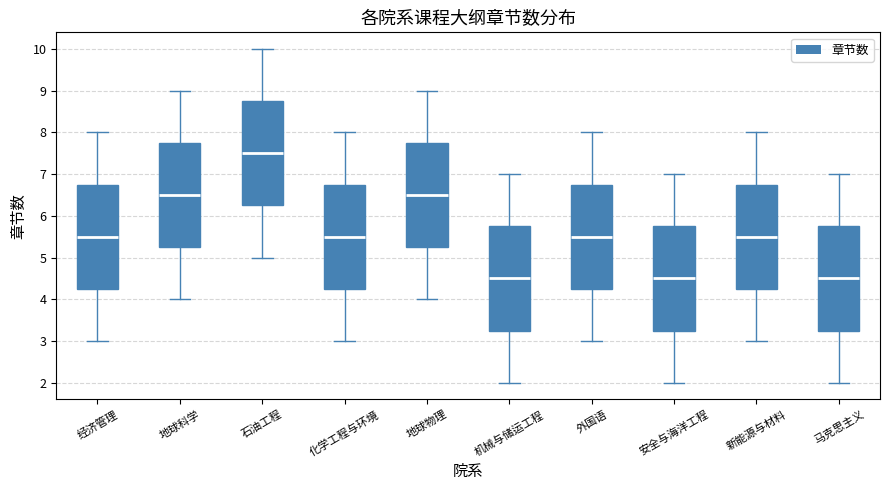

Reading left to right, read every box against the y-axis: the position of its median line, the range the box covers, and the ends of its whiskers. The values are not printed on the chart, so give them approximately, as read against the axis.

经济管理: median 5.5, box 4.3 to 6.8, whiskers 3.0 to 8.0
地球科学: median 6.5, box 5.3 to 7.8, whiskers 4.0 to 9.0
石油工程: median 7.5, box 6.3 to 8.8, whiskers 5.0 to 10.0
化学工程与环境: median 5.5, box 4.3 to 6.8, whiskers 3.0 to 8.0
地球物理: median 6.5, box 5.3 to 7.8, whiskers 4.0 to 9.0
机械与储运工程: median 4.5, box 3.3 to 5.8, whiskers 2.0 to 7.0
外国语: median 5.5, box 4.3 to 6.8, whiskers 3.0 to 8.0
安全与海洋工程: median 4.5, box 3.3 to 5.8, whiskers 2.0 to 7.0
新能源与材料: median 5.5, box 4.3 to 6.8, whiskers 3.0 to 8.0
马克思主义: median 4.5, box 3.3 to 5.8, whiskers 2.0 to 7.0